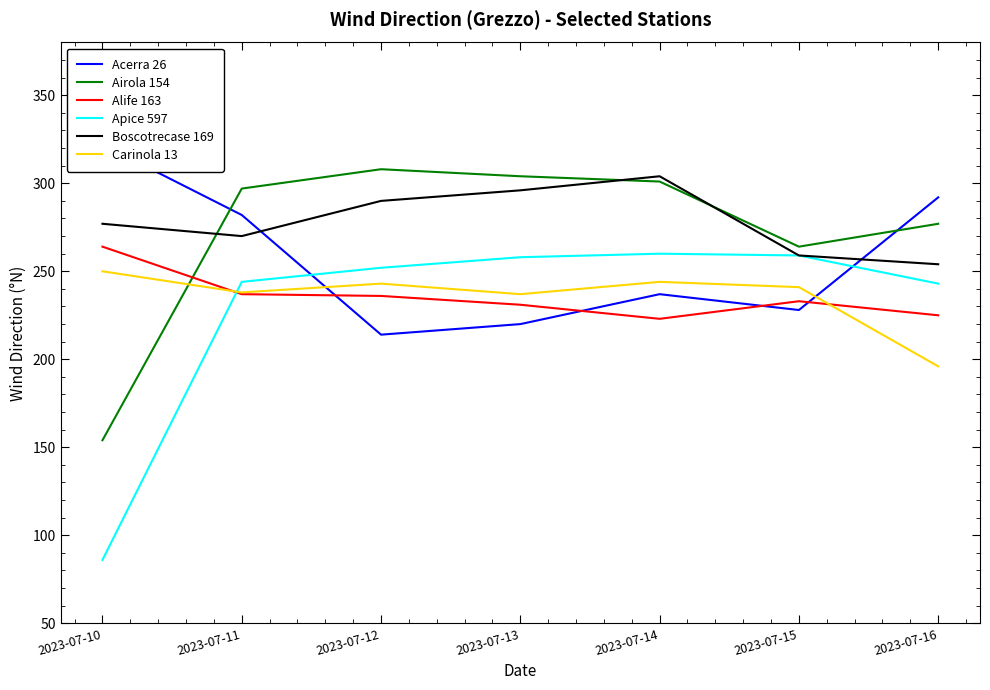

Reading left to right, extract all data points from this chart.

Acerra 26: 2023-07-10=322	2023-07-11=282	2023-07-12=214	2023-07-13=220	2023-07-14=237	2023-07-15=228	2023-07-16=292
Airola 154: 2023-07-10=154	2023-07-11=297	2023-07-12=308	2023-07-13=304	2023-07-14=301	2023-07-15=264	2023-07-16=277
Alife 163: 2023-07-10=264	2023-07-11=237	2023-07-12=236	2023-07-13=231	2023-07-14=223	2023-07-15=233	2023-07-16=225
Apice 597: 2023-07-10=86	2023-07-11=244	2023-07-12=252	2023-07-13=258	2023-07-14=260	2023-07-15=259	2023-07-16=243
Boscotrecase 169: 2023-07-10=277	2023-07-11=270	2023-07-12=290	2023-07-13=296	2023-07-14=304	2023-07-15=259	2023-07-16=254
Carinola 13: 2023-07-10=250	2023-07-11=238	2023-07-12=243	2023-07-13=237	2023-07-14=244	2023-07-15=241	2023-07-16=196